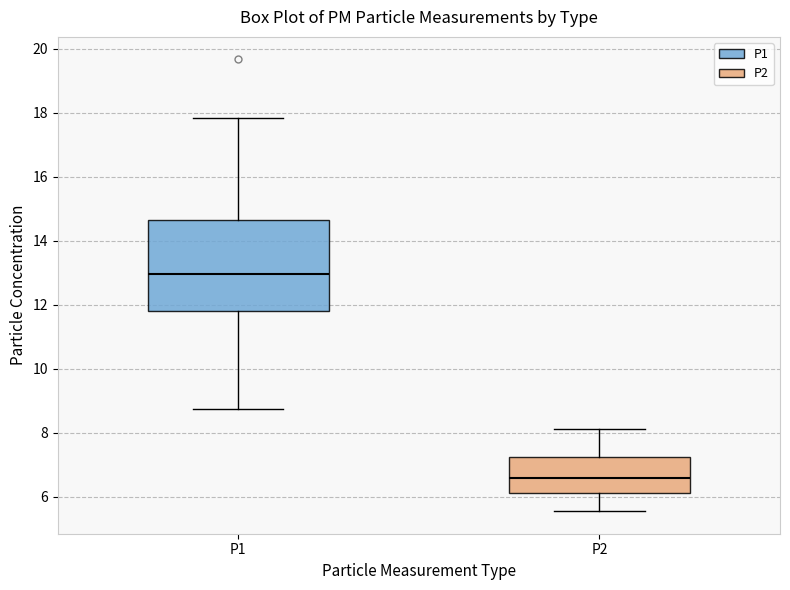

Which box is the tallest, from its lower edge to its upper edge?

P1